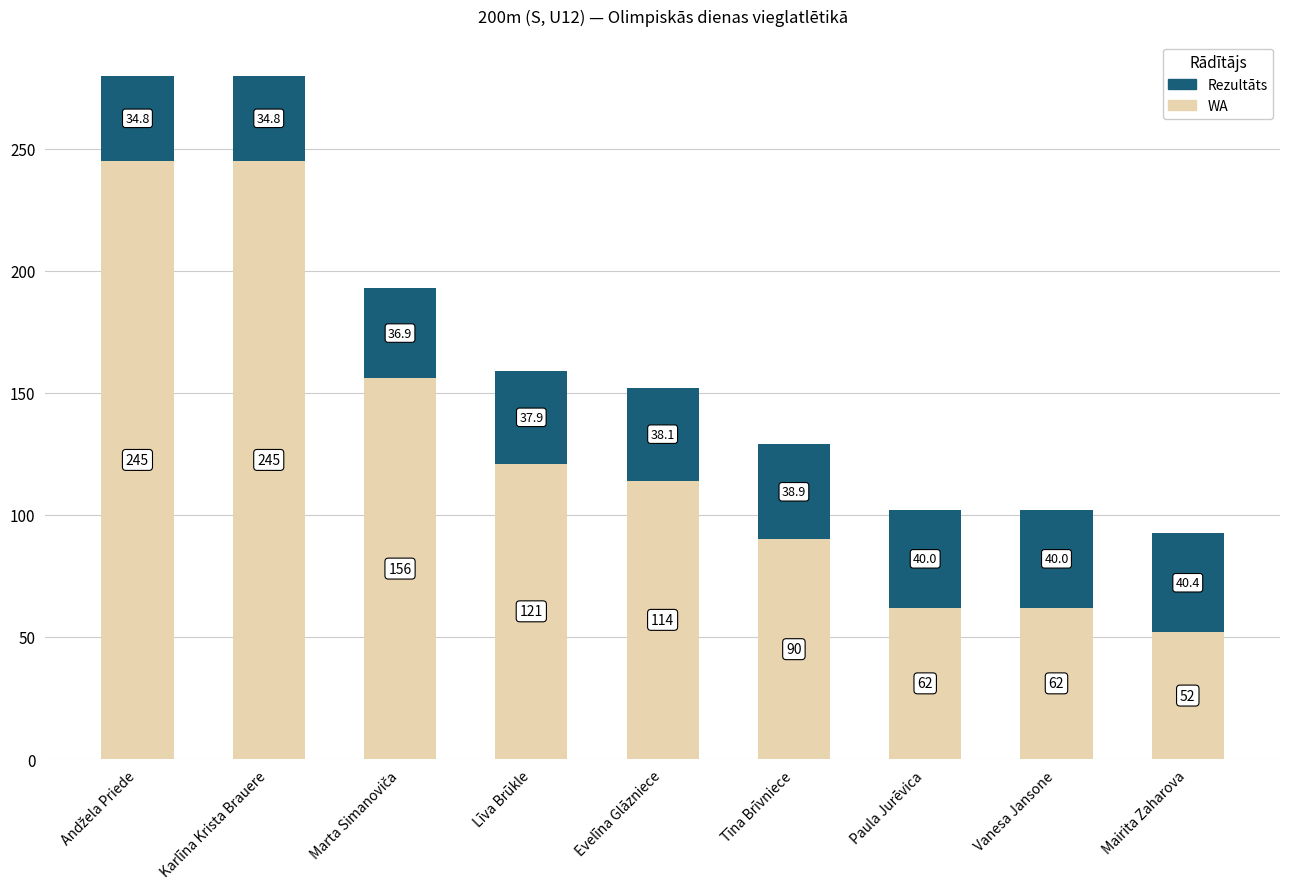

At which label does WA reach its minimum?

Mairita Zaharova